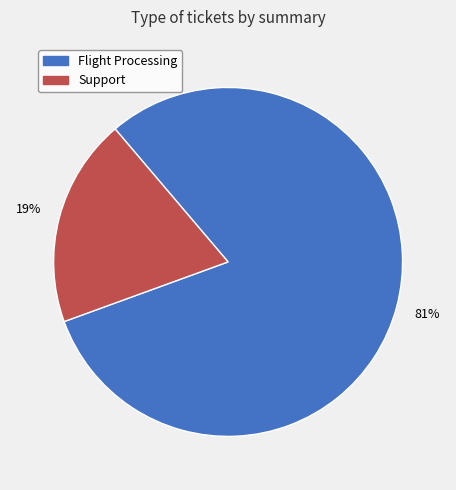

Is there a majority slice in this chart?

Yes